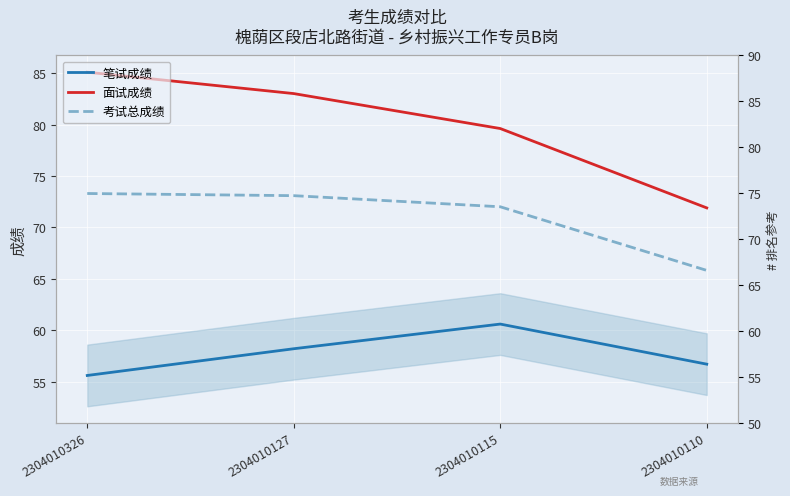

What is the difference between the maximum and minimum values in the 考试总成绩 series?

7.5